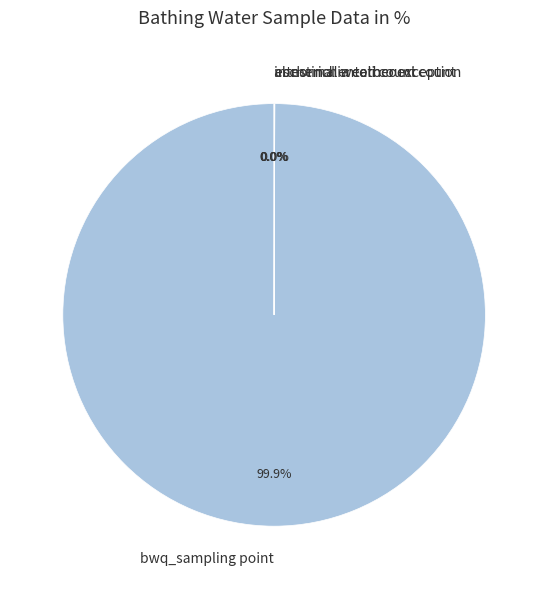

What is the majority slice?

bwq_sampling point